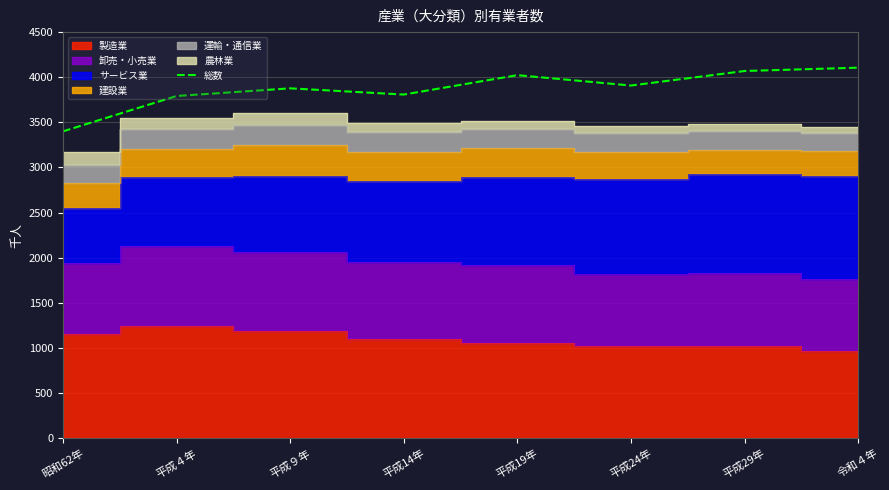

Is it true that the value at 平成24年 is 3908?

True